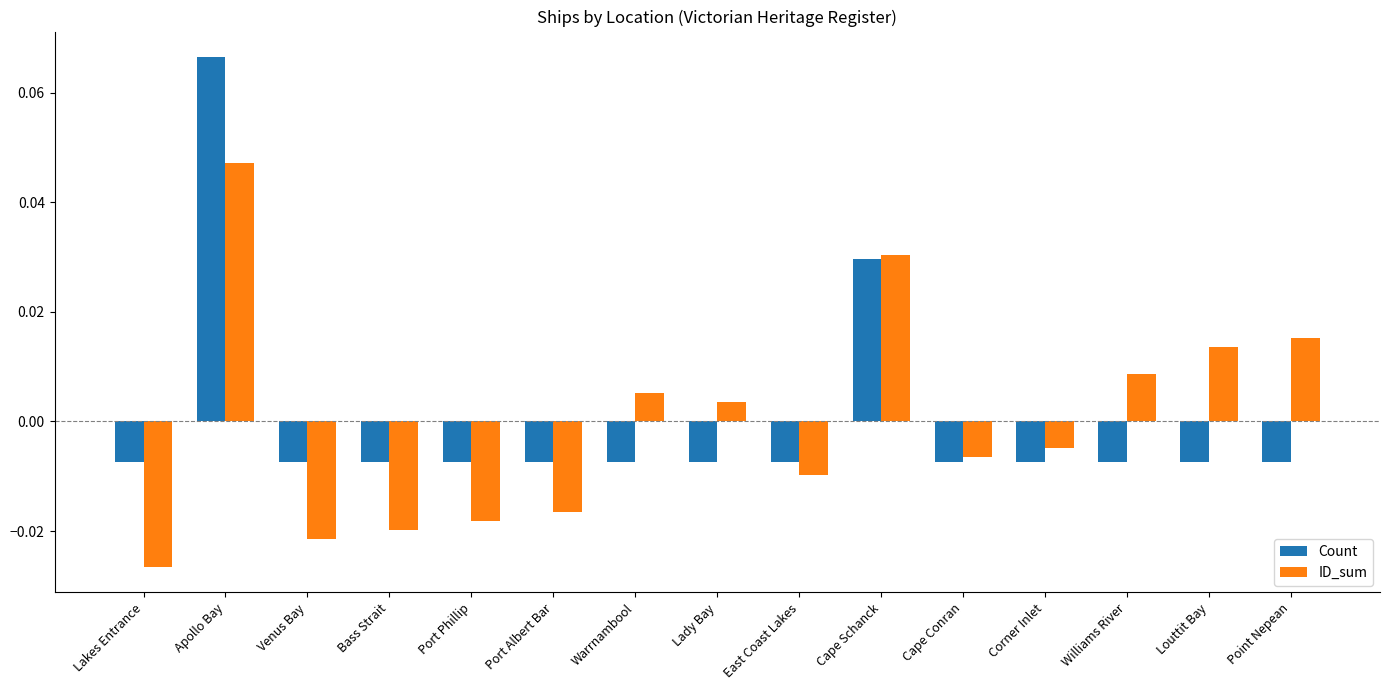

Which series has the largest range (max minus min)?

Count